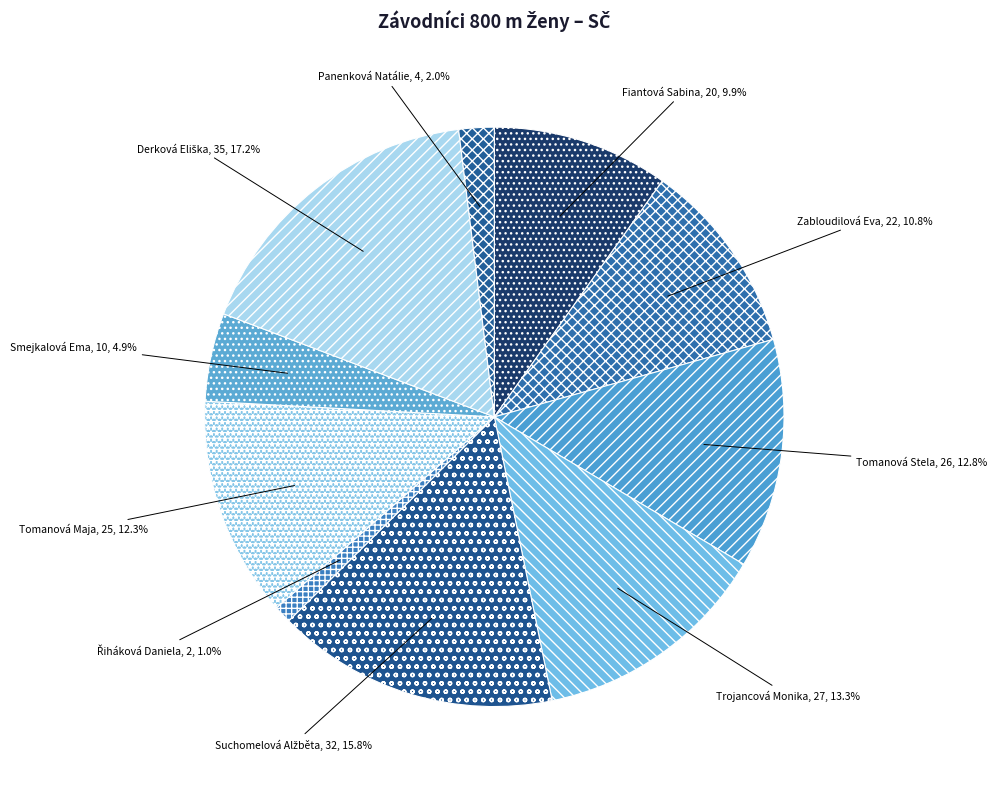

Is there a majority slice in this chart?

No